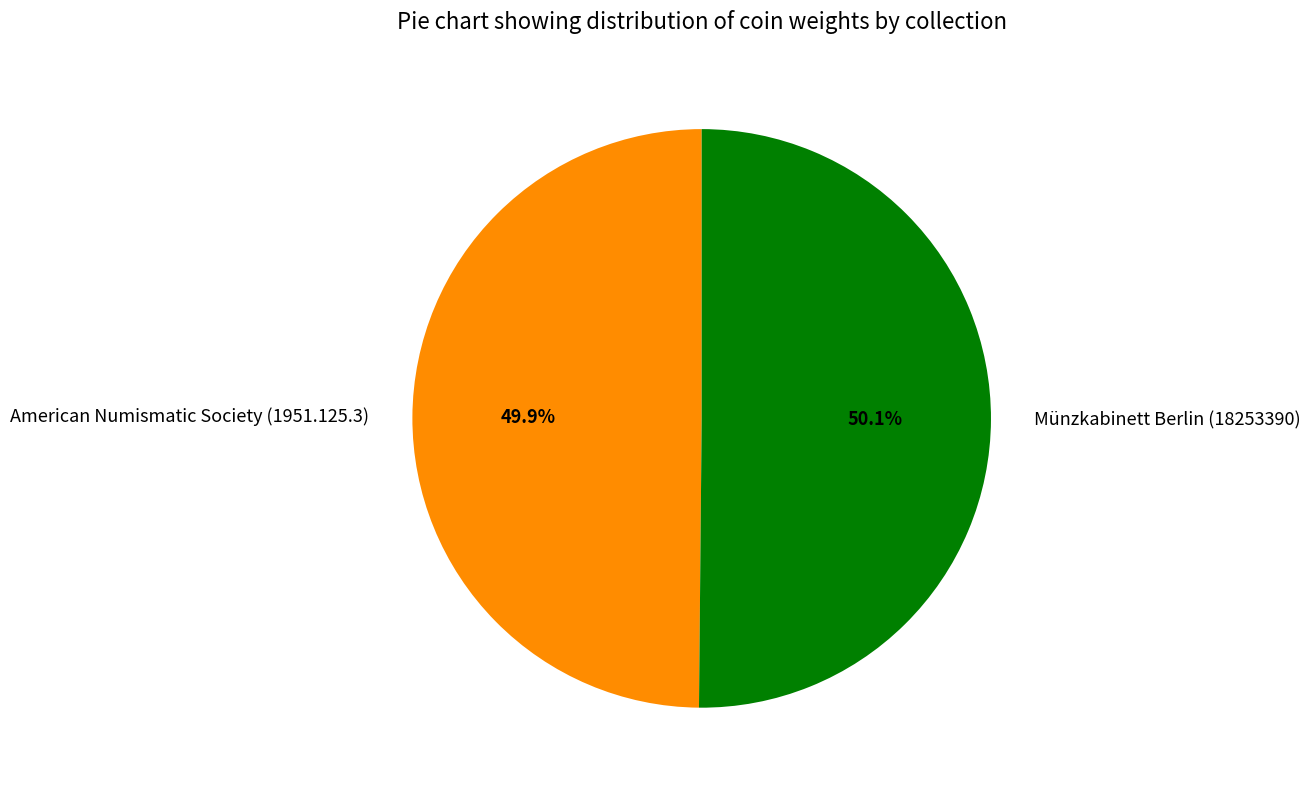

To the nearest percent, what percentage of the pie is American Numismatic Society (1951.125.3)?

50%